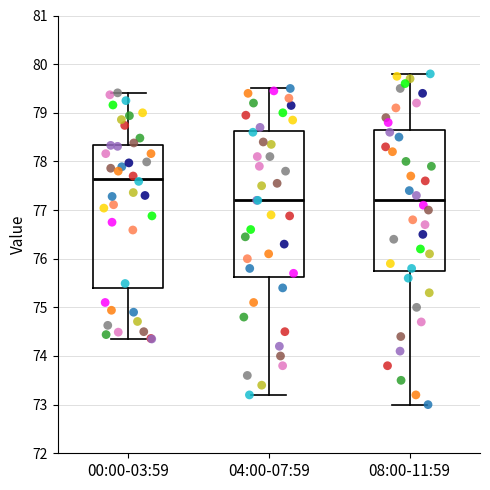

Which box's median line is the highest?

00:00-03:59